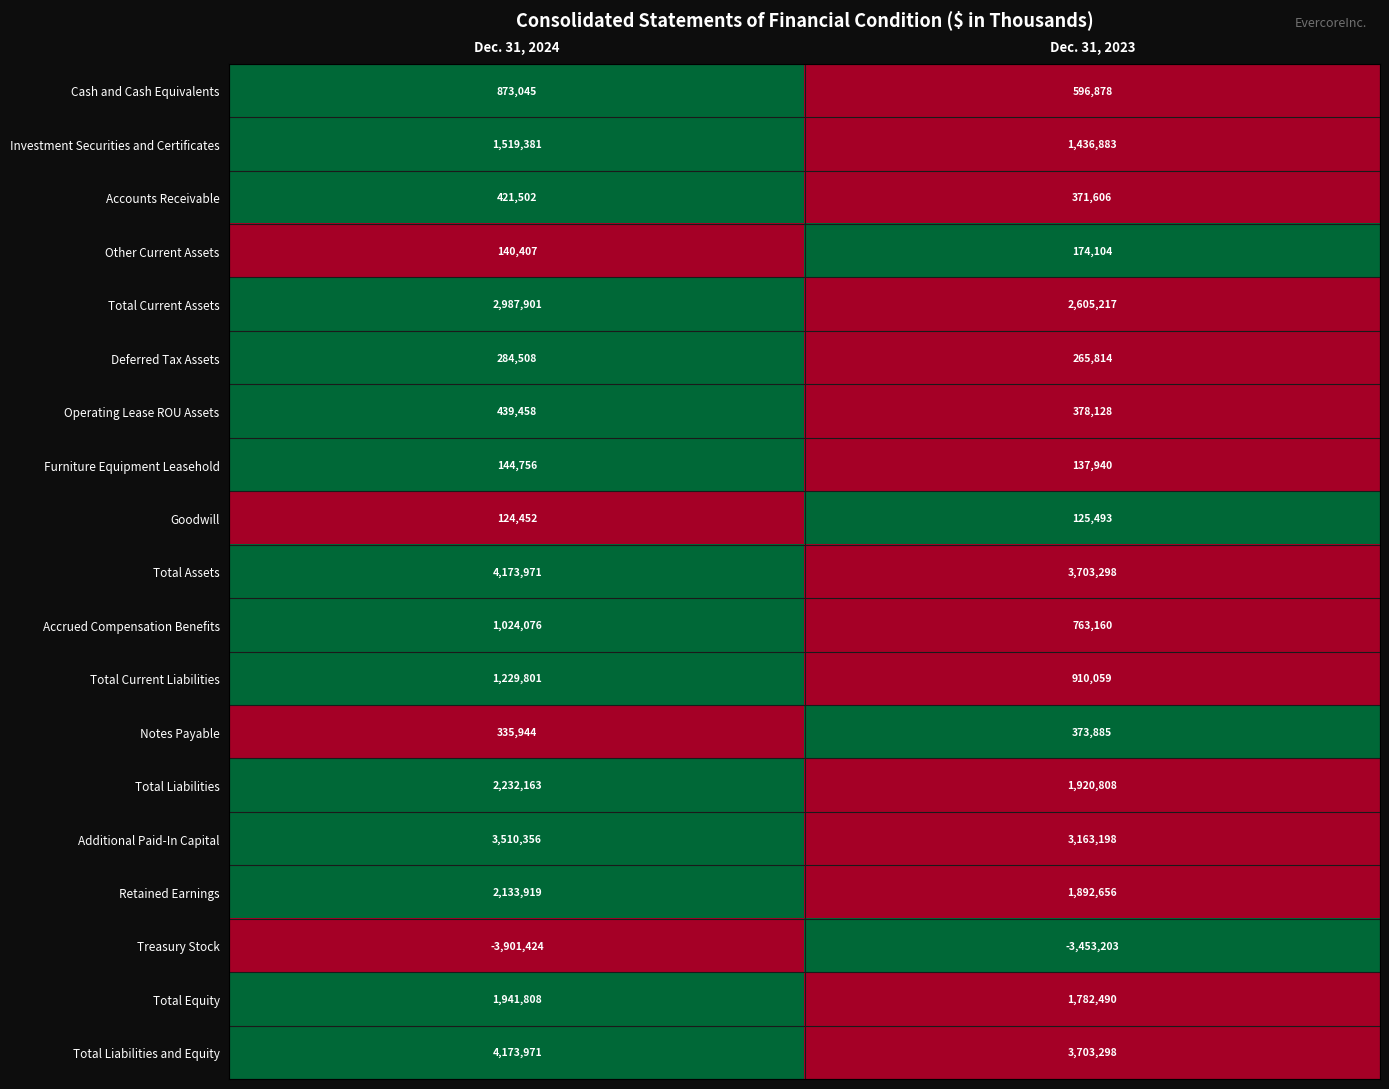

Is it true that Total Equity equals 2351691 at Dec. 31, 2023?

False